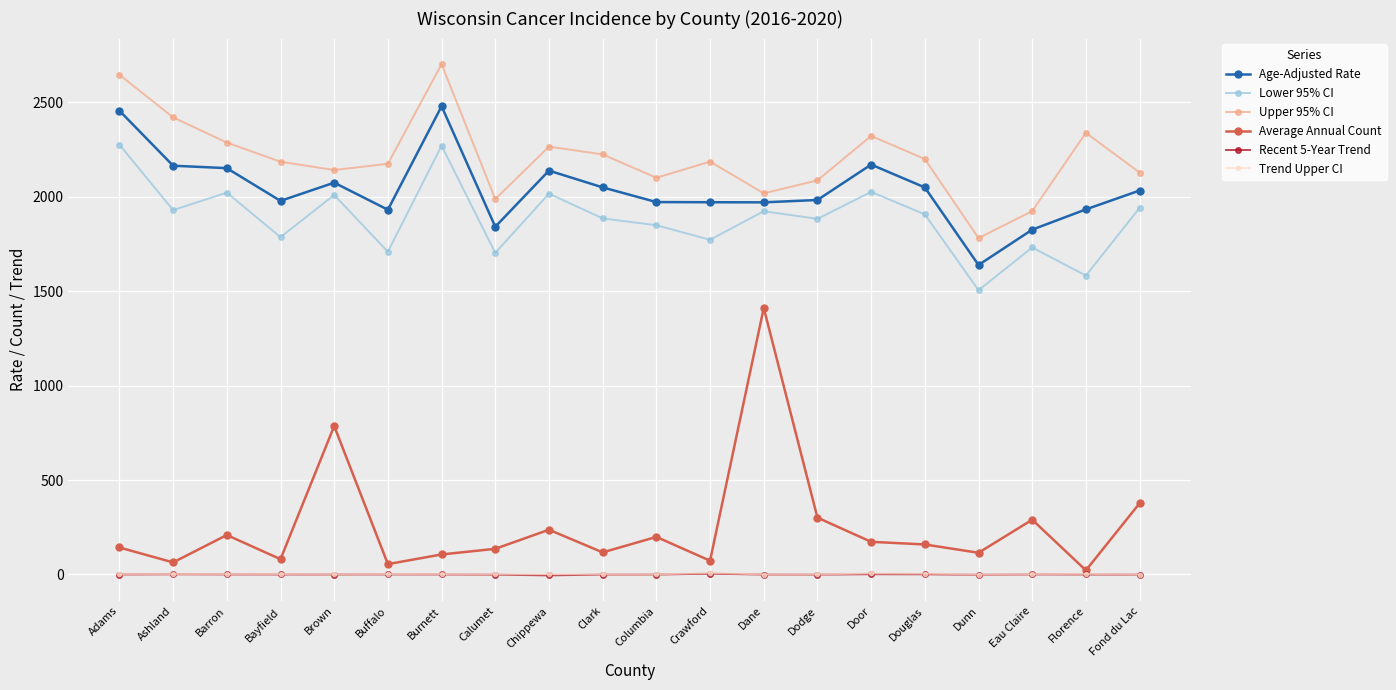

What is the maximum value shown in the chart?

2701.9